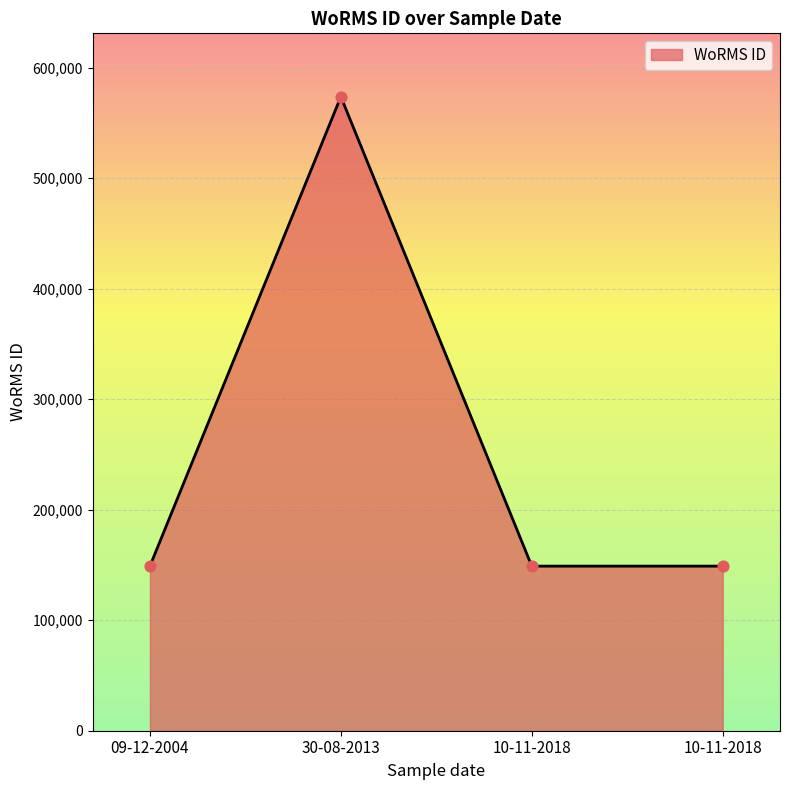

What is the change in value from 30-08-2013 to 10-11-2018?

-424715